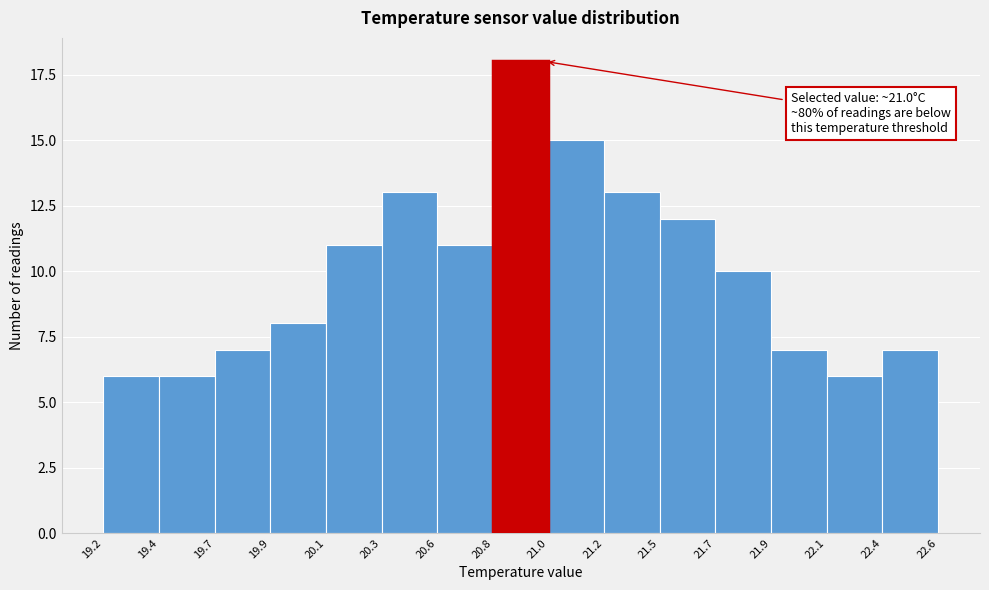

Reading left to right, transcribe all the data shown in this chart.

19.2=6	19.4=6	19.7=7	19.9=8	20.1=11	20.3=13	20.6=11	20.8=18	21.0=15	21.2=13	21.5=12	21.7=10	21.9=7	22.1=6	22.4=7